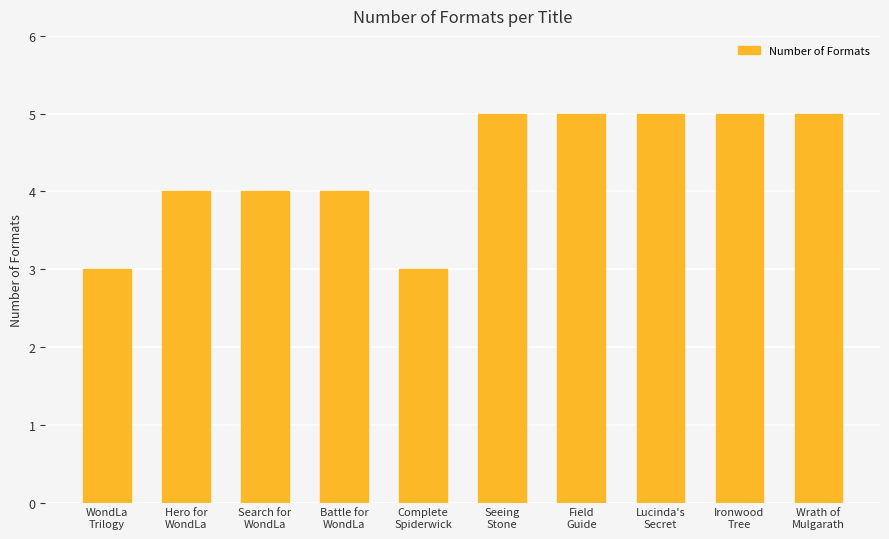

What is the maximum value shown in the chart?

5